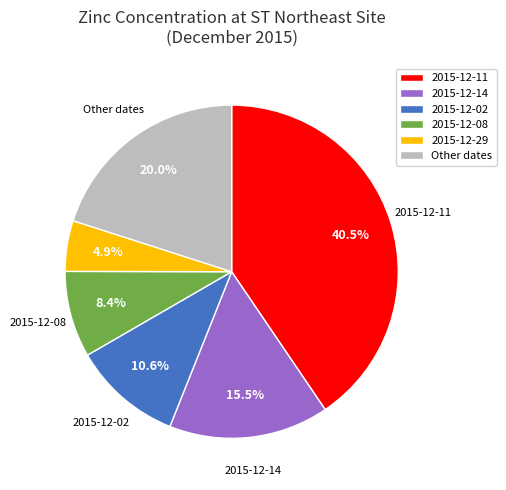

Is there any slice that represents more than half of the pie?

No